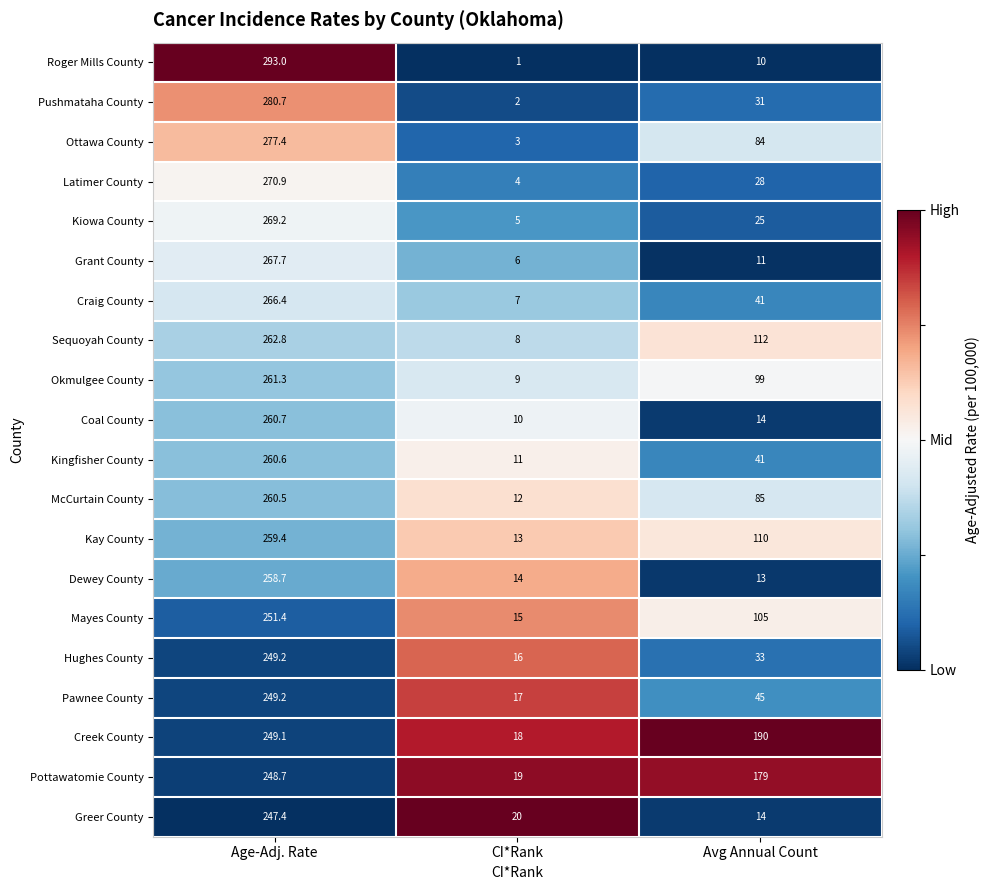

Which series has the largest total across all categories?

Creek County